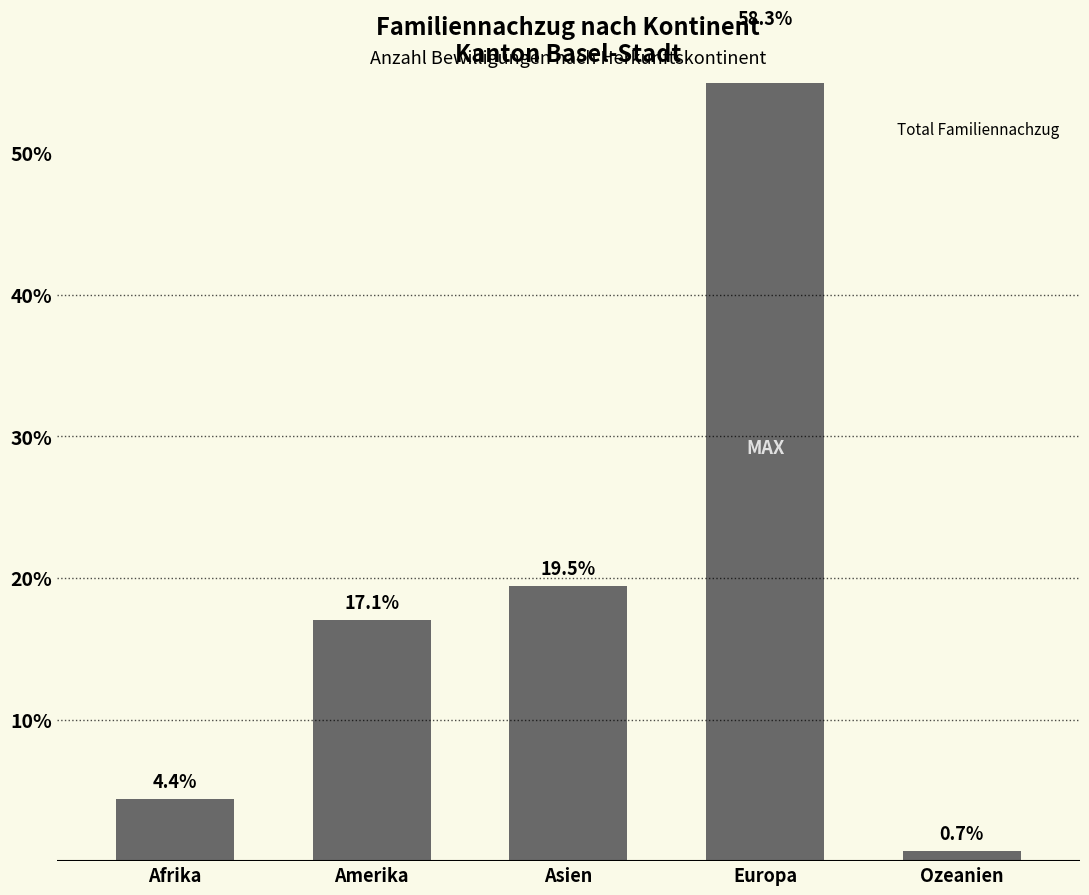

At which category does the chart reach its peak across all series?

Europa